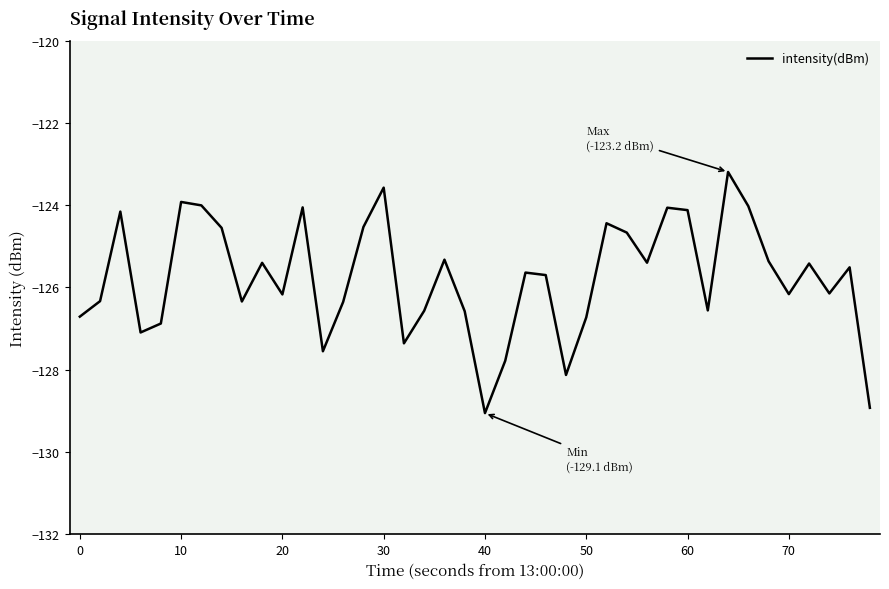

What is the difference between the second highest and minimum values?

5.5